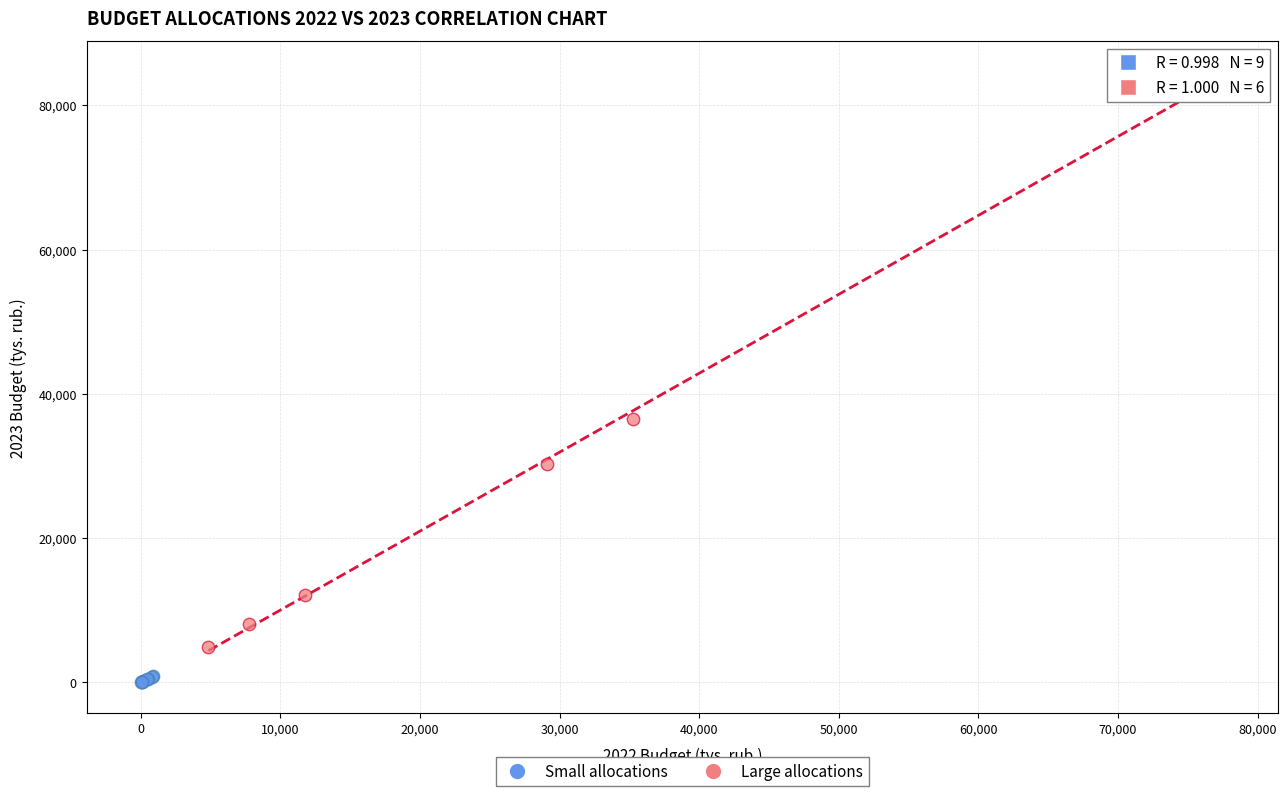

Which series contains the lowest Y value?

Small allocations